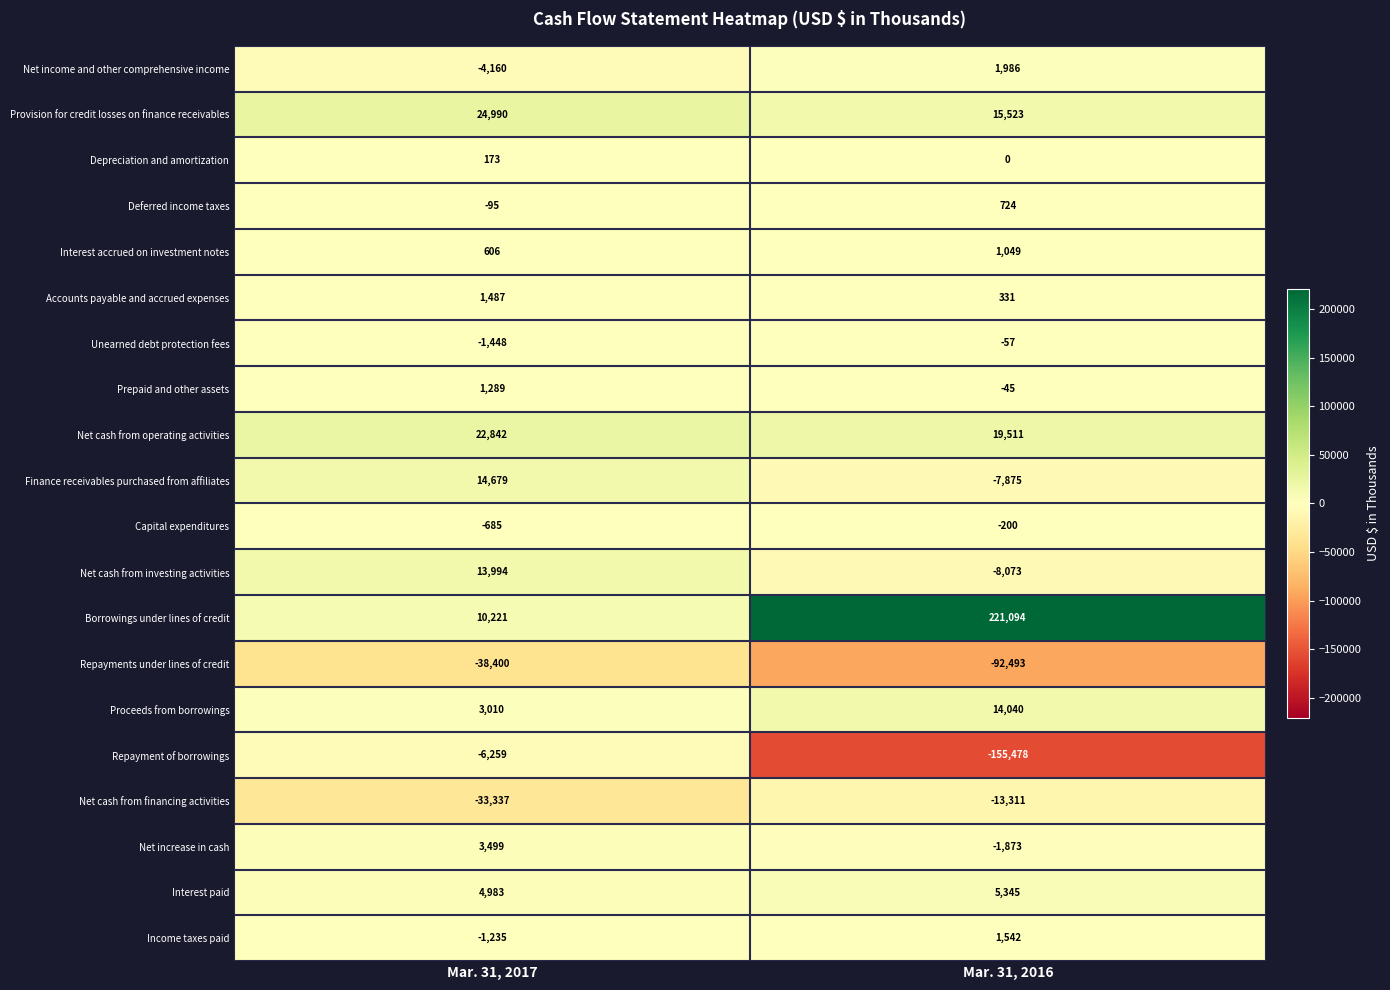

Which category has the highest value in the Finance receivables purchased from affiliates series?

Mar. 31, 2017